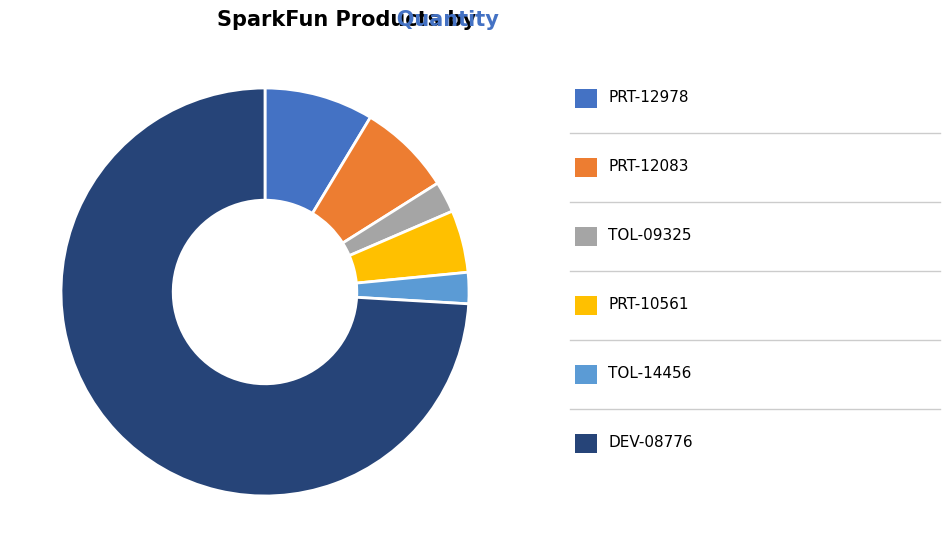

Count the number of slices in the pie.

6